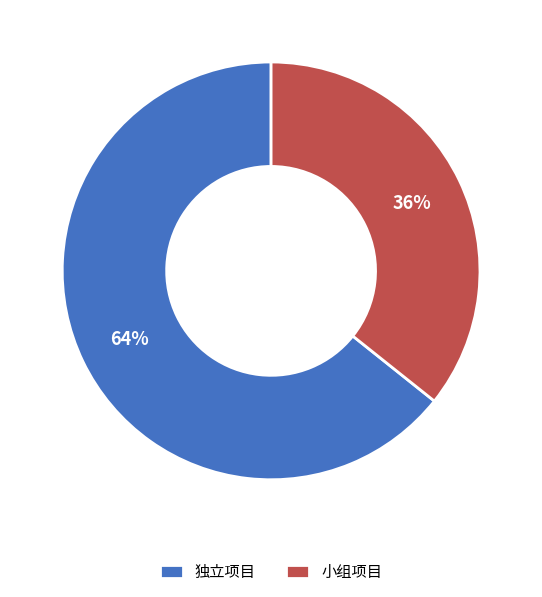

Is the sum of 小组项目 and 独立项目 greater than half?

Yes